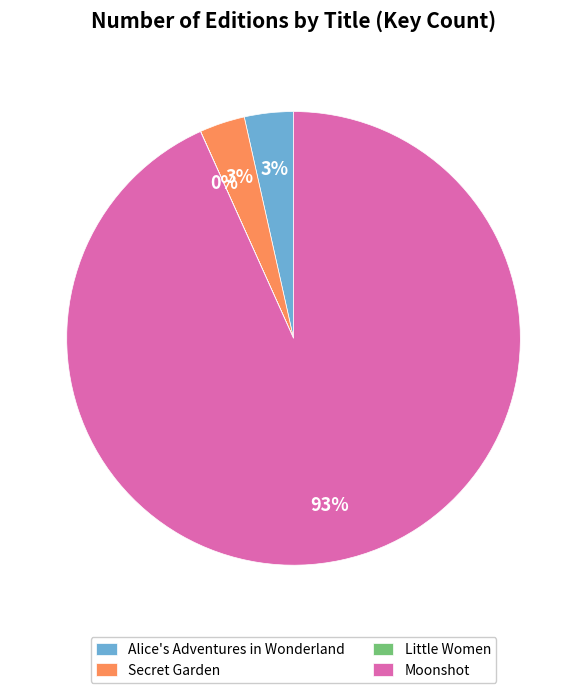

To the nearest percent, what is the average slice percentage?

25%